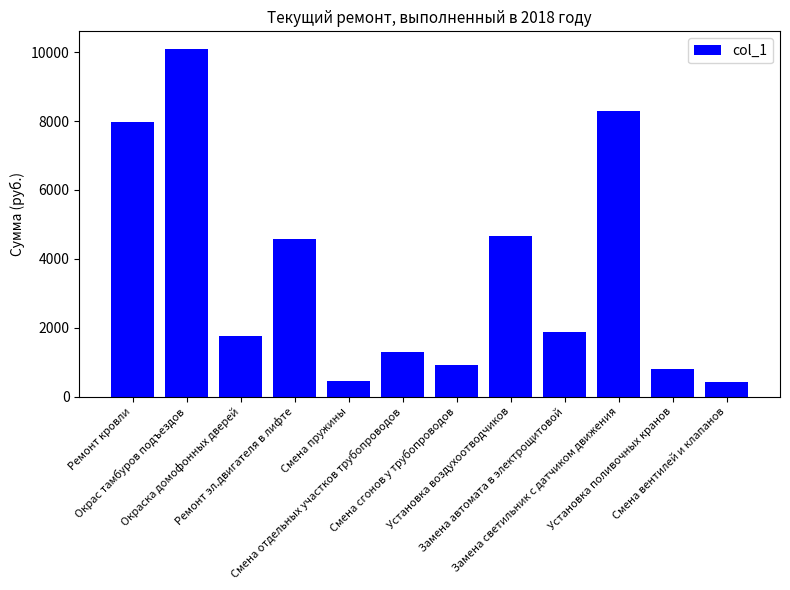

What is the smallest value displayed?

434.5